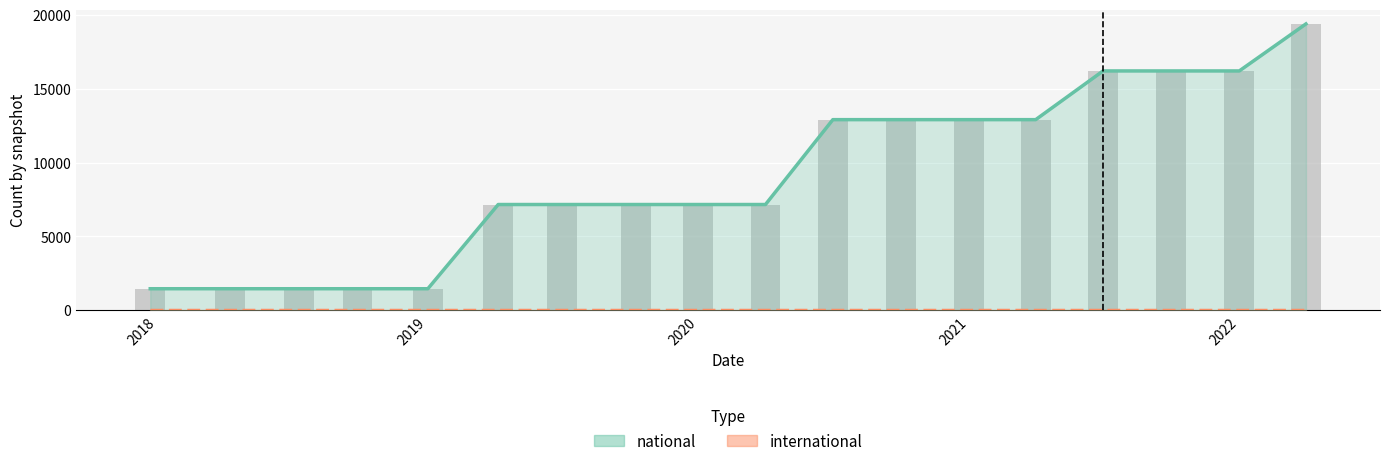

Are the bars horizontal?

No